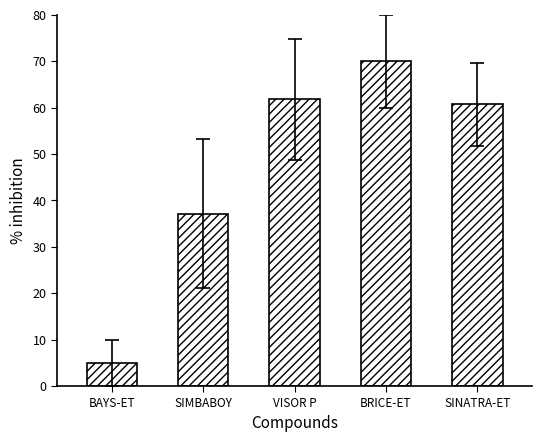

How many data points are less than 60?

2